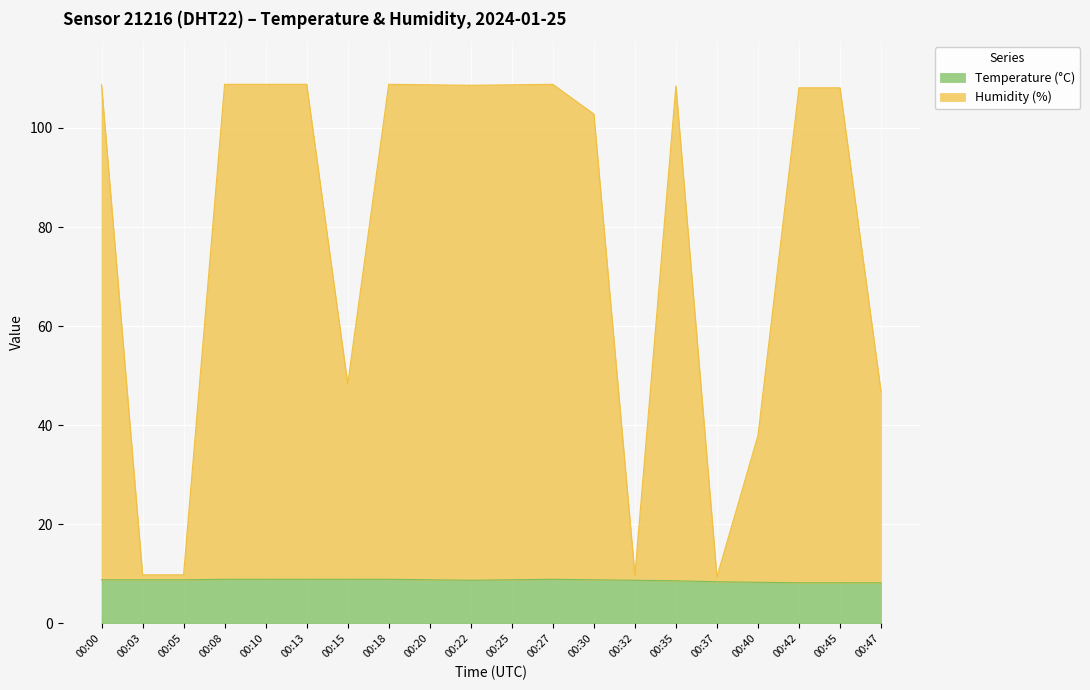

The Humidity (%) series shows 16.9 at 00:05. True or false?

False